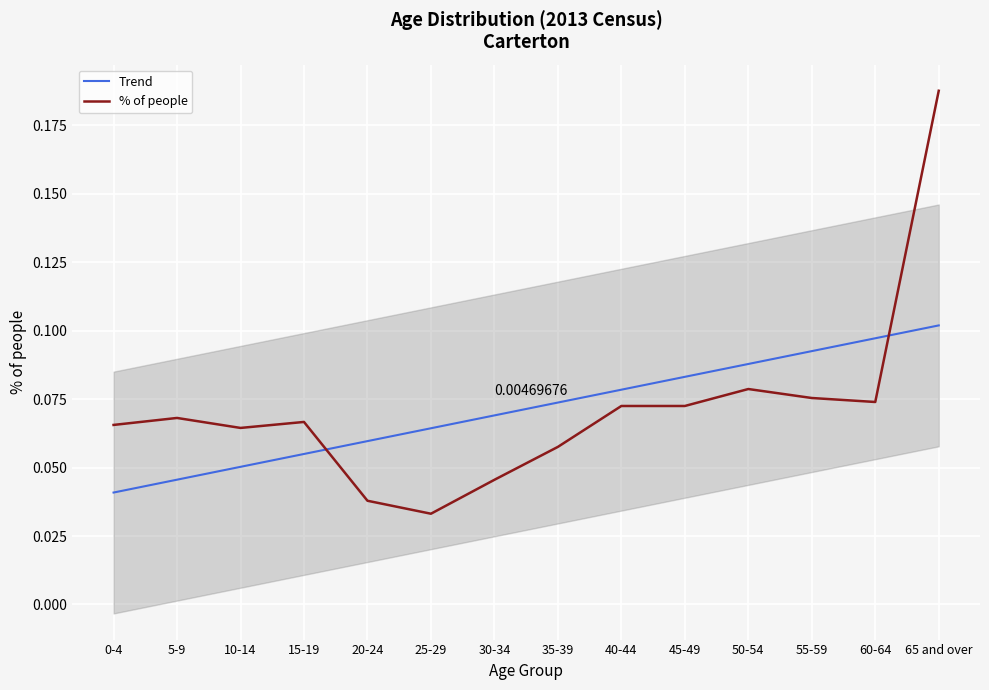

What is the label of the 14th point from the left?

65 and over